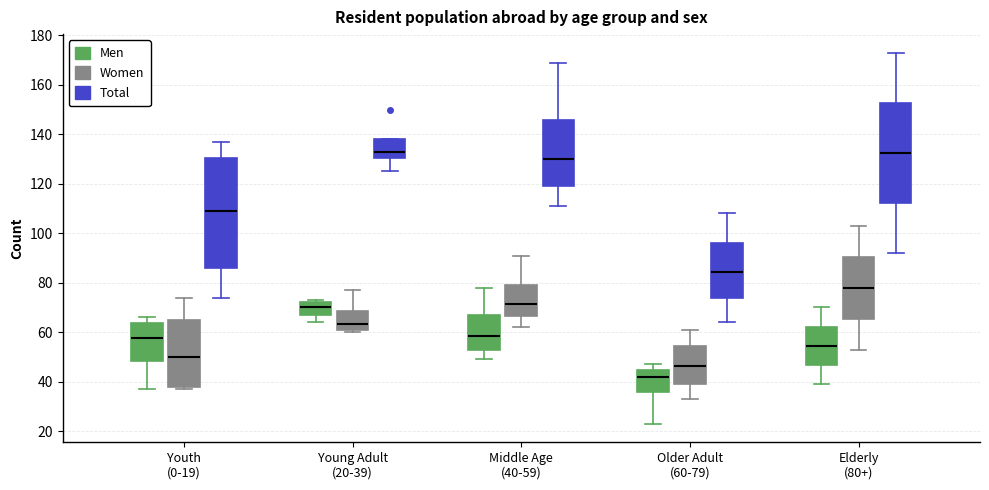

Reading left to right, read every box against the y-axis: the position of its median line, the range the box covers, and the ends of its whiskers. The values are not printed on the chart, so give them approximately, as read against the axis.

Youth (0-19) (Men): median 58, box 48 to 64, whiskers 38 to 66
Youth (0-19) (Women): median 50, box 38 to 66, whiskers 38 (just below the box's lower edge) to 74
Youth (0-19) (Total): median 110, box 86 to 130, whiskers 74 to 138
Young Adult (20-39) (Men): median 70, box 68 to 72, whiskers 64 to 74
Young Adult (20-39) (Women): median 64, box 60 to 68, whiskers 60 (just below the box's lower edge) to 78
Young Adult (20-39) (Total): median 134, box 130 to 138, whiskers 126 to 138
Middle Age (40-59) (Men): median 58, box 52 to 66, whiskers 50 to 78
Middle Age (40-59) (Women): median 72, box 66 to 80, whiskers 62 to 92
Middle Age (40-59) (Total): median 130, box 120 to 146, whiskers 112 to 170
Older Adult (60-79) (Men): median 42, box 36 to 44, whiskers 24 to 48
Older Adult (60-79) (Women): median 46, box 40 to 54, whiskers 34 to 62
Older Adult (60-79) (Total): median 84, box 74 to 96, whiskers 64 to 108
Elderly (80+) (Men): median 54, box 46 to 62, whiskers 40 to 70
Elderly (80+) (Women): median 78, box 66 to 90, whiskers 54 to 104
Elderly (80+) (Total): median 132, box 112 to 152, whiskers 92 to 174